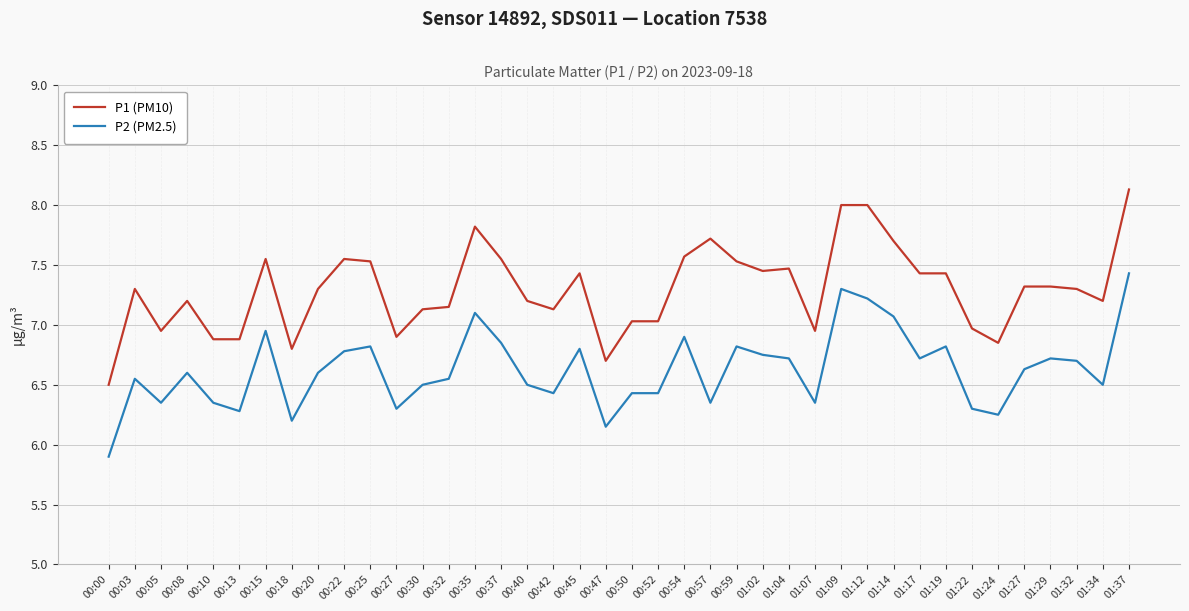

Does the chart have visible grid lines?

Yes